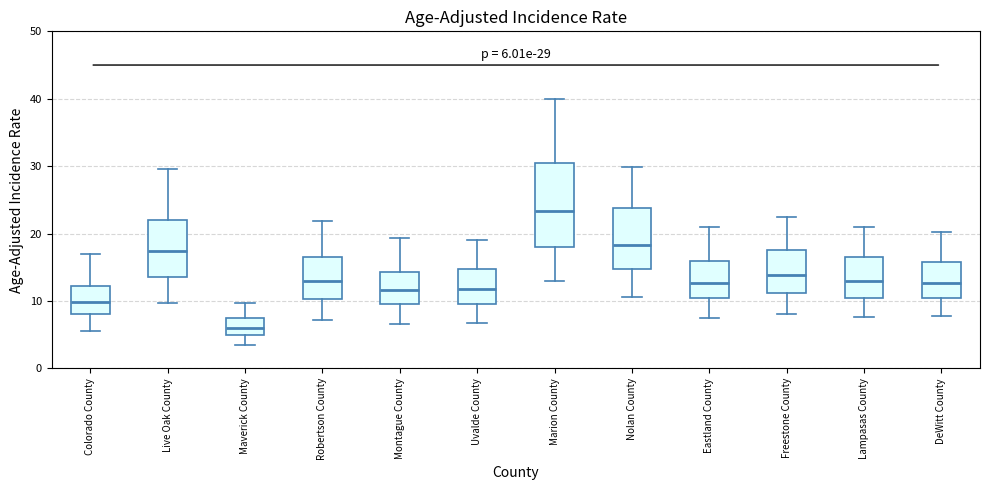

Which box's median line is the lowest?

Maverick County